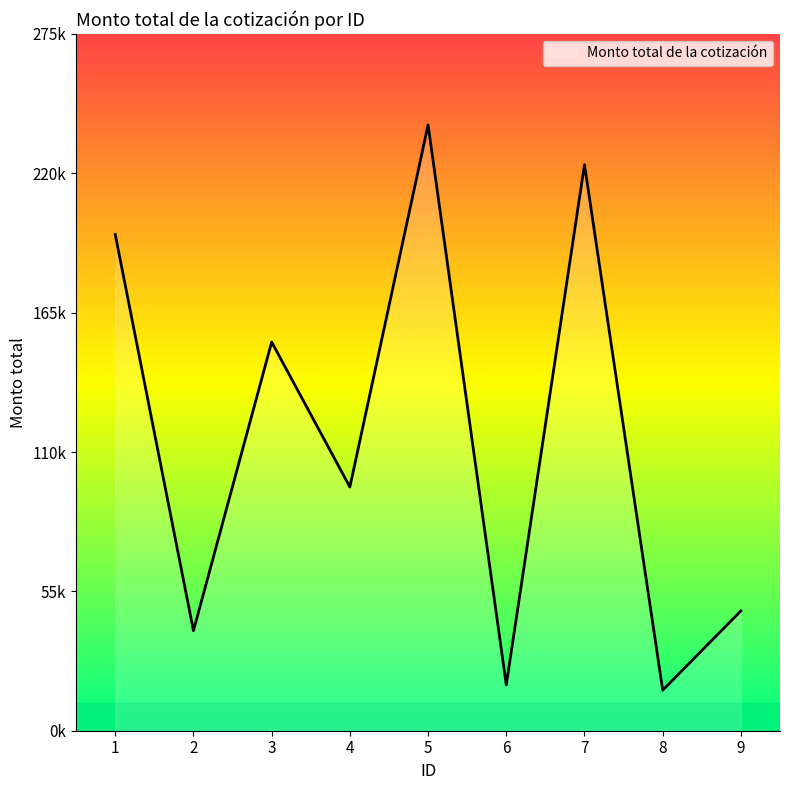

True or false: the data has more than 2 interior local peaks.

True